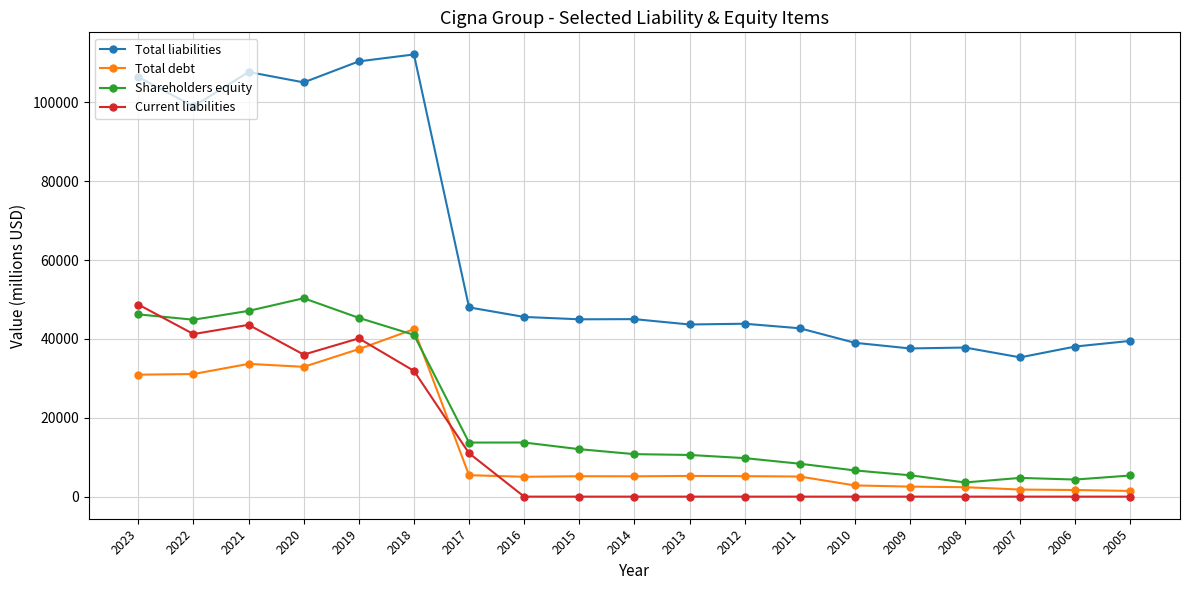

True or false: Current liabilities has more than 1 interior local peaks.

True